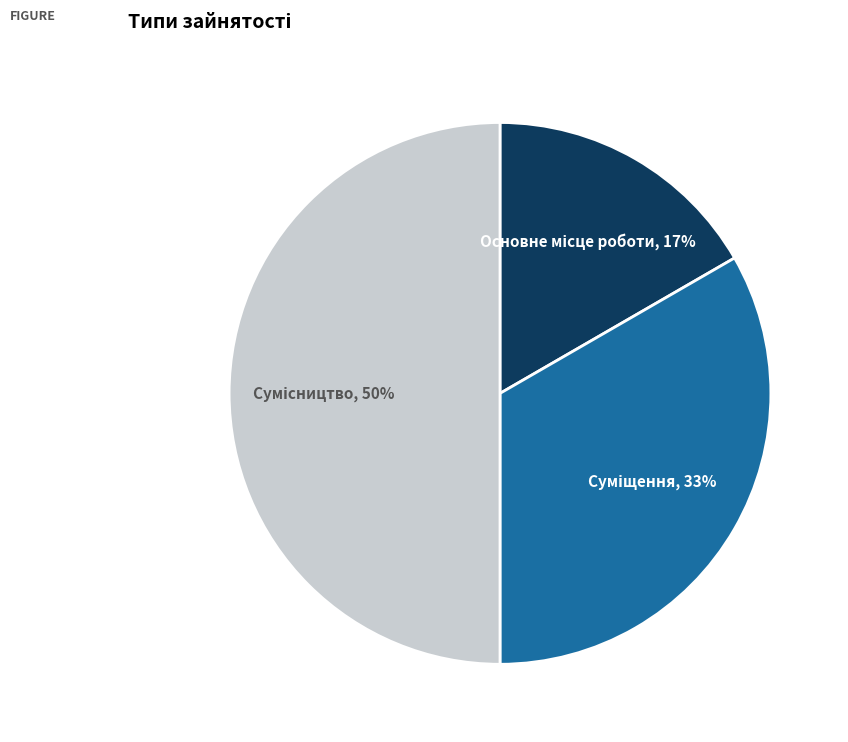

To the nearest percent, what is the difference between the largest and smallest slice percentages?

33%